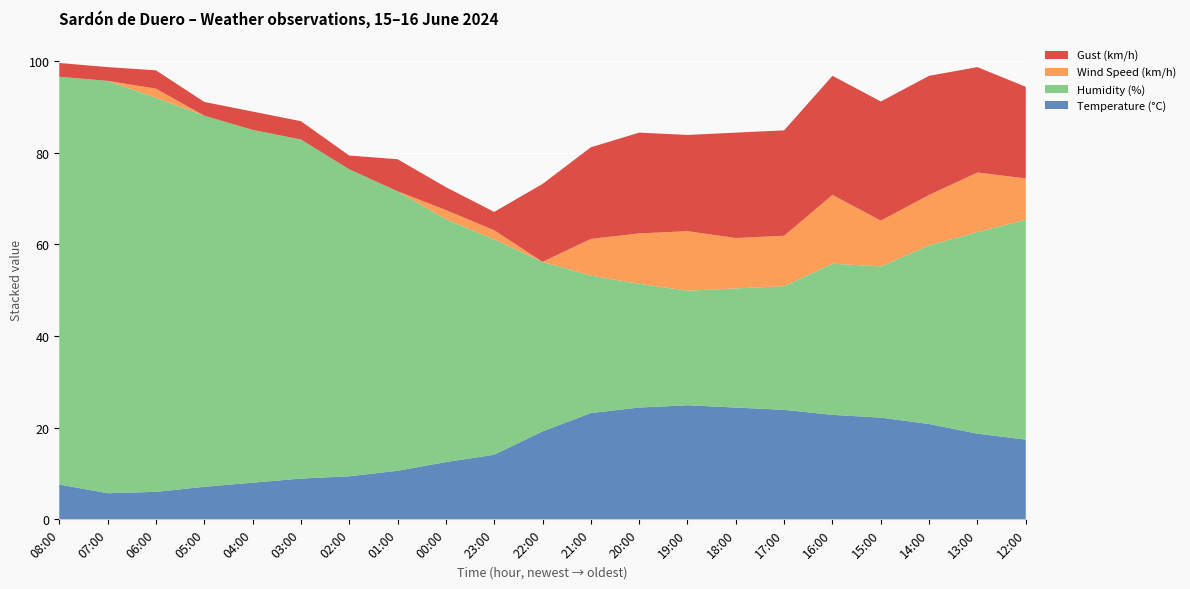

Reading left to right, list all the values displayed in this chart.

Temperature (°C): 08:00=7.6	07:00=5.7	06:00=6.0	05:00=7.1	04:00=8.0	03:00=8.9	02:00=9.4	01:00=10.6	00:00=12.5	23:00=14.1	22:00=19.2	21:00=23.2	20:00=24.4	19:00=24.9	18:00=24.4	17:00=23.9	16:00=22.8	15:00=22.2	14:00=20.8	13:00=18.7	12:00=17.4
Humidity (%): 08:00=89.0	07:00=90.0	06:00=86.0	05:00=81.0	04:00=77.0	03:00=74.0	02:00=67.0	01:00=61.0	00:00=53.0	23:00=47.0	22:00=37.0	21:00=30.0	20:00=27.0	19:00=25.0	18:00=26.0	17:00=27.0	16:00=33.0	15:00=33.0	14:00=39.0	13:00=44.0	12:00=48.0
Wind Speed (km/h): 08:00=0.0	07:00=0.0	06:00=2.0	05:00=0.0	04:00=0.0	03:00=0.0	02:00=0.0	01:00=0.0	00:00=2.0	23:00=2.0	22:00=0.0	21:00=8.0	20:00=11.0	19:00=13.0	18:00=11.0	17:00=11.0	16:00=15.0	15:00=10.0	14:00=11.0	13:00=13.0	12:00=9.0
Gust (km/h): 08:00=3.0	07:00=3.0	06:00=4.0	05:00=3.0	04:00=4.0	03:00=4.0	02:00=3.0	01:00=7.0	00:00=5.0	23:00=4.0	22:00=17.0	21:00=20.0	20:00=22.0	19:00=21.0	18:00=23.0	17:00=23.0	16:00=26.0	15:00=26.0	14:00=26.0	13:00=23.0	12:00=20.0